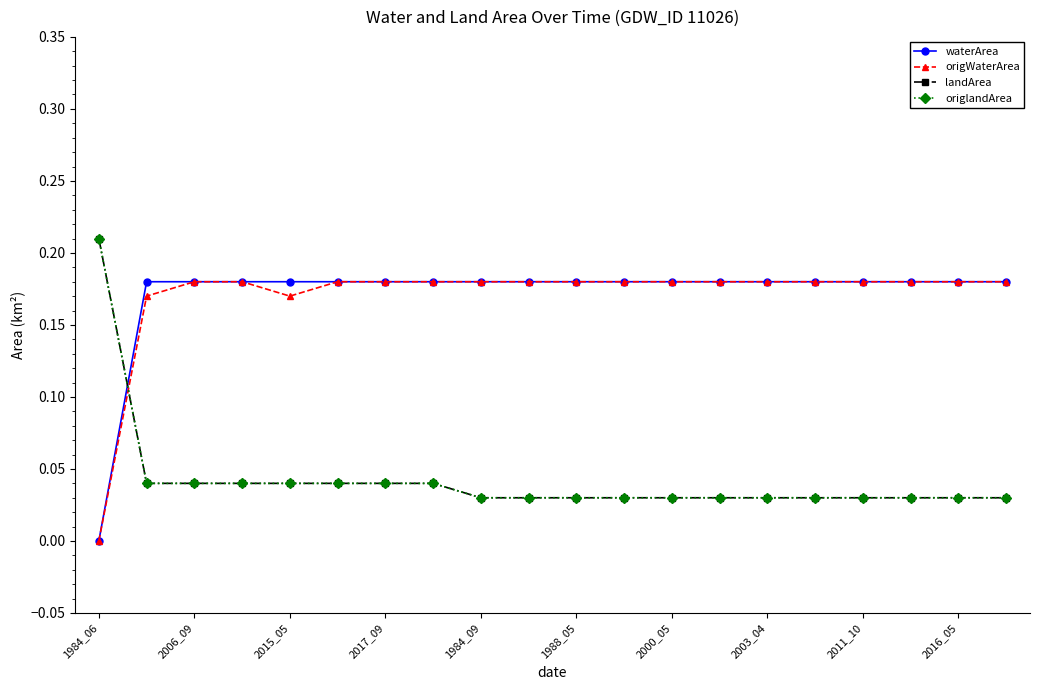

Which series has the largest range (max minus min)?

waterArea